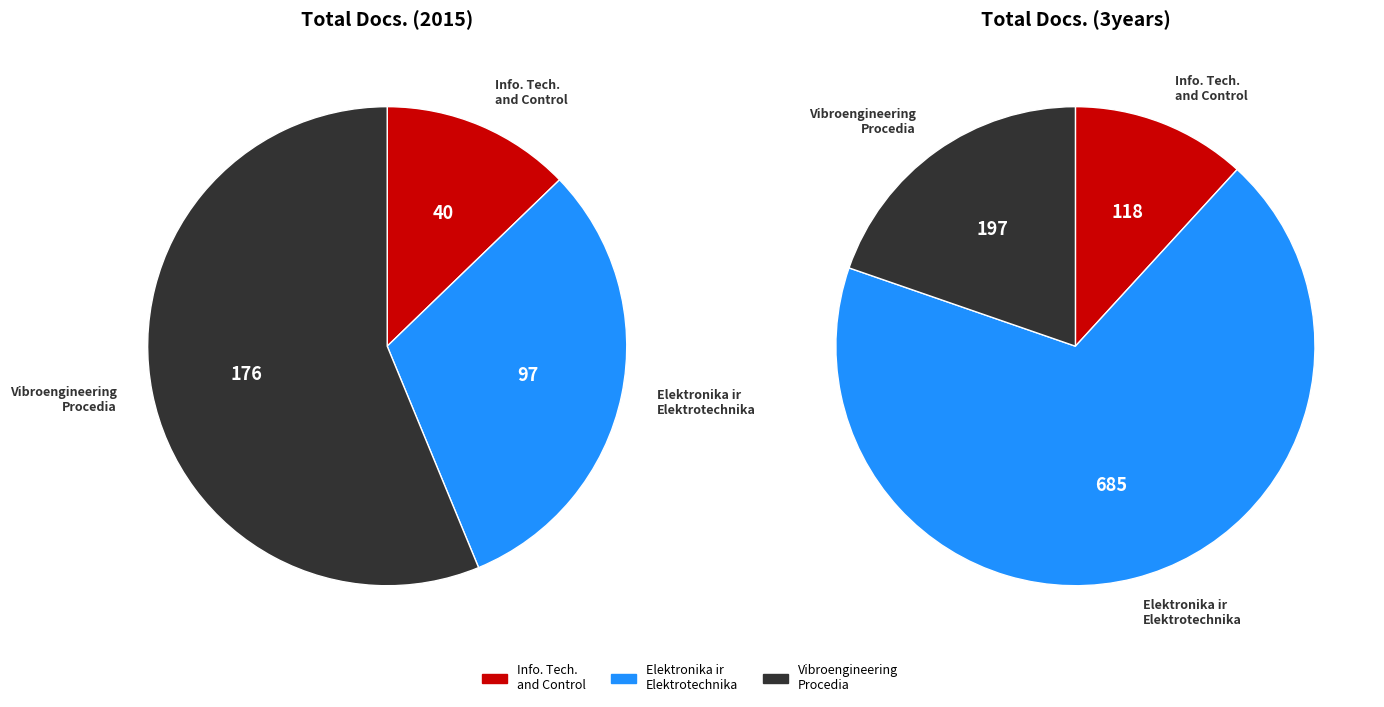

What percentage do Elektronika ir Elektrotechnika and Information Technology and Control together represent?

43.8%